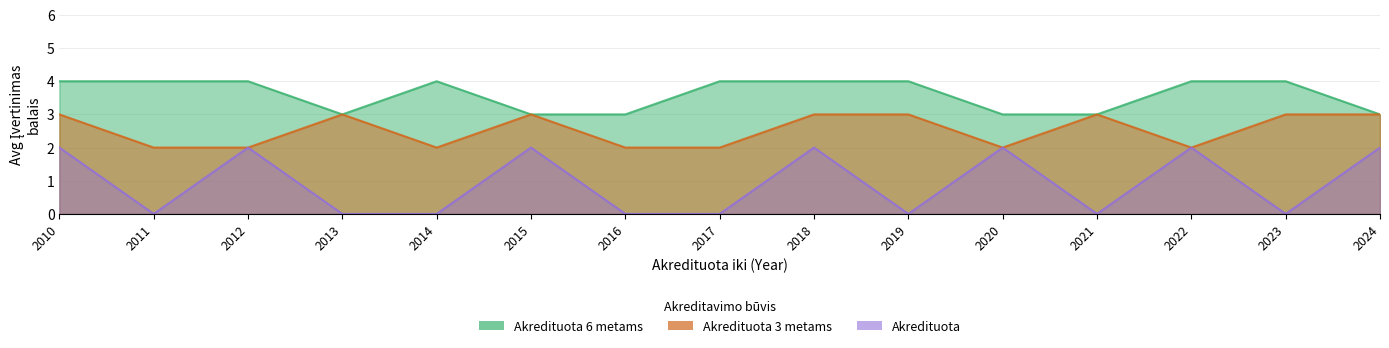

Rank the categories by Akredituota 6 metams value from highest to lowest.

2010, 2011, 2012, 2014, 2017, 2018, 2019, 2022, 2023, 2013, 2015, 2016, 2020, 2021, 2024